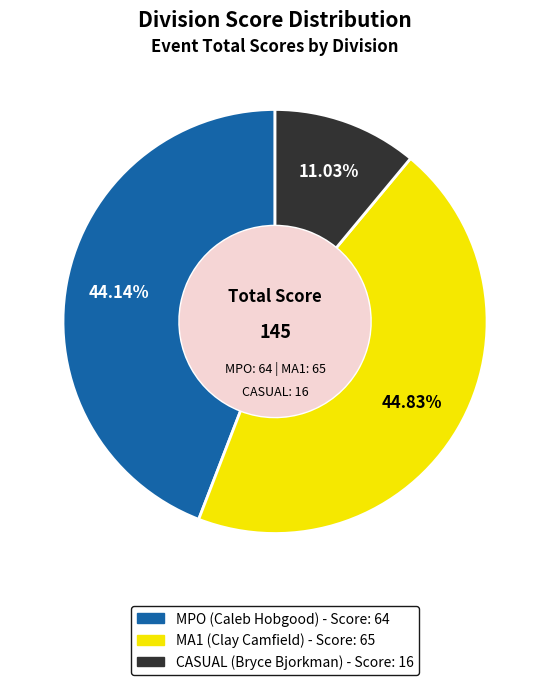

Is the sum of MA1 and CASUAL greater than half?

Yes